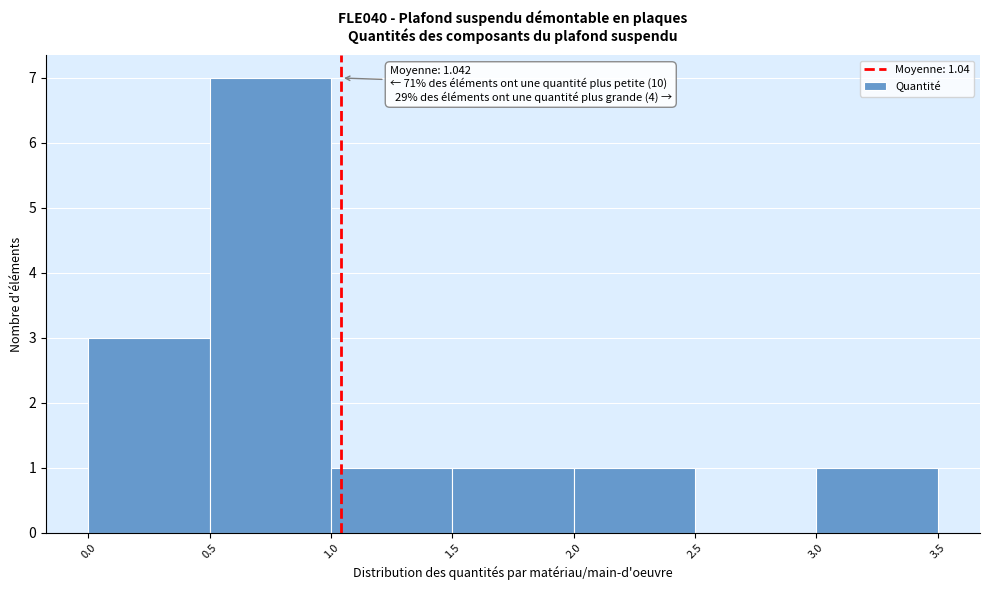

Which range on the x-axis has the tallest bar?

0.5 to 1.0